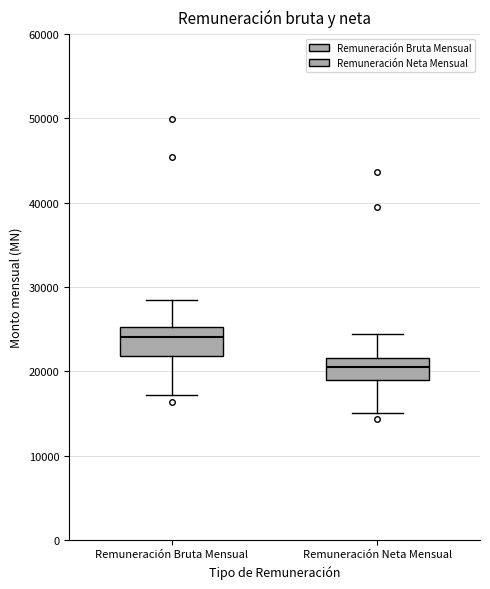

Which box has the lowest median line?

Remuneración Neta Mensual